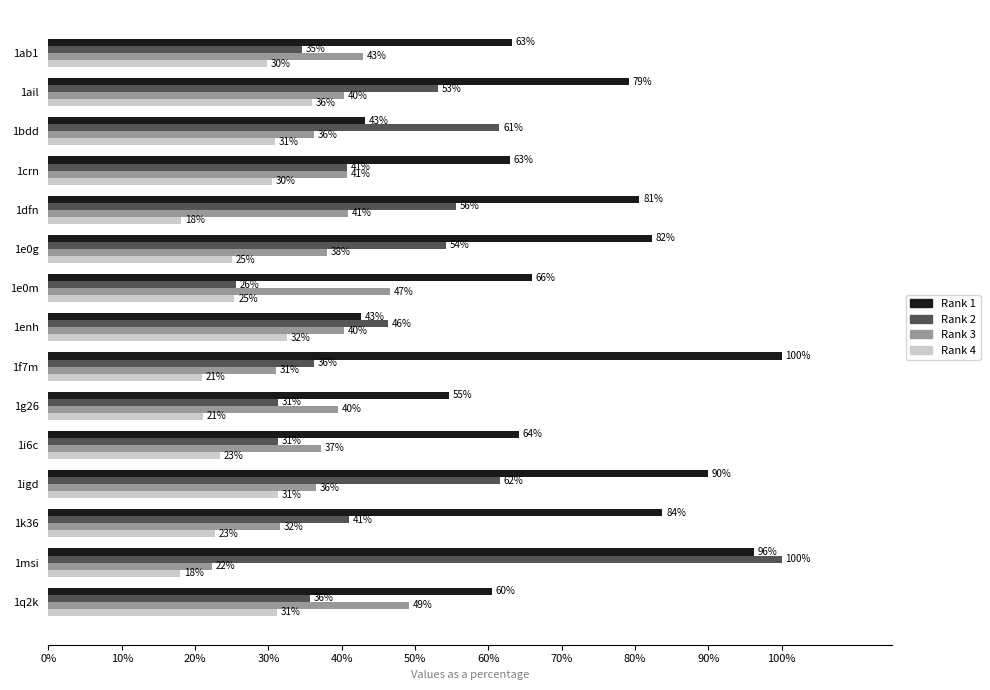

Which series has the largest total across all categories?

Rank 1